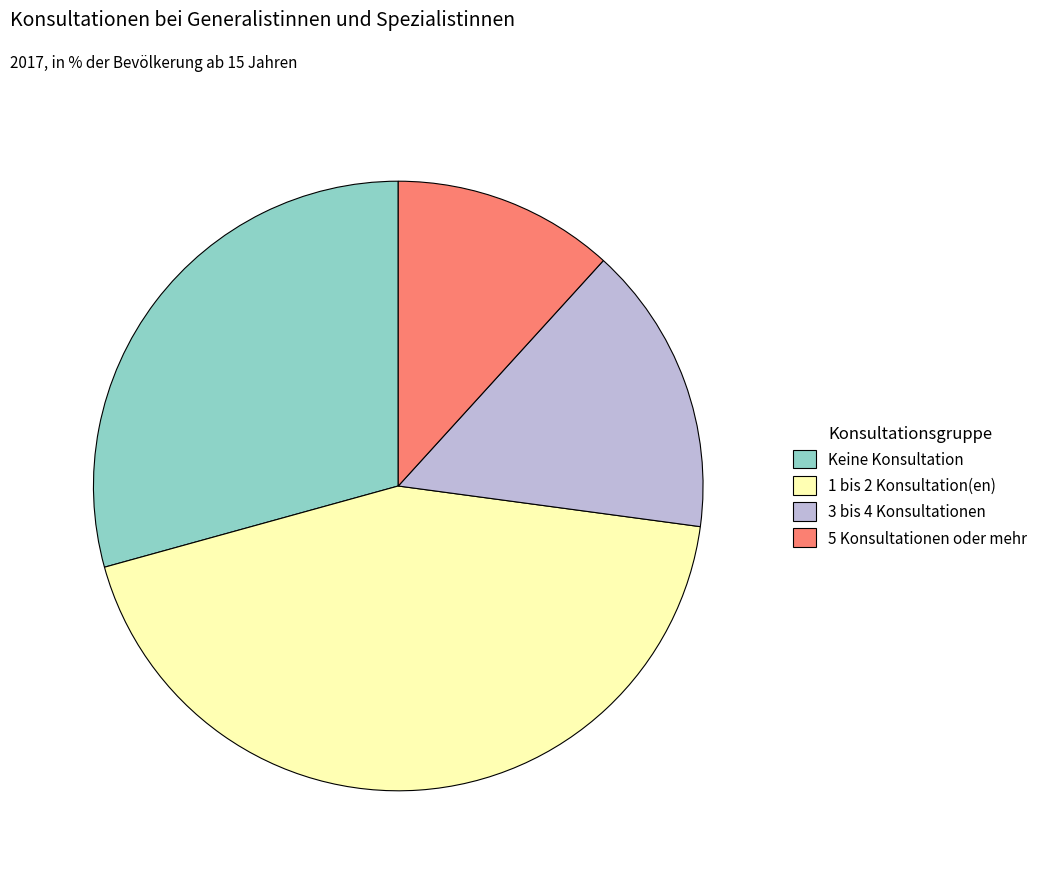

Rank the categories by value from highest to lowest.

1 bis 2 Konsultation(en), Keine Konsultation, 3 bis 4 Konsultationen, 5 Konsultationen oder mehr